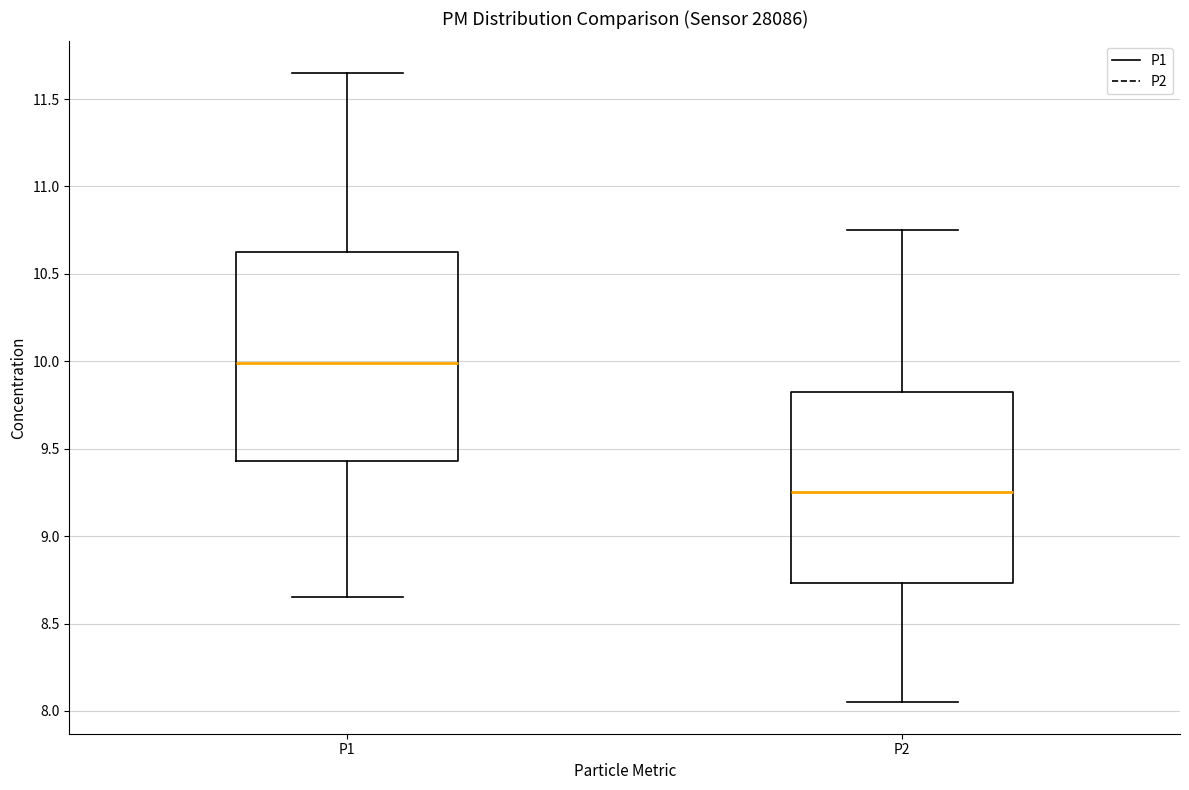

Which box is the tallest, from its lower edge to its upper edge?

P1